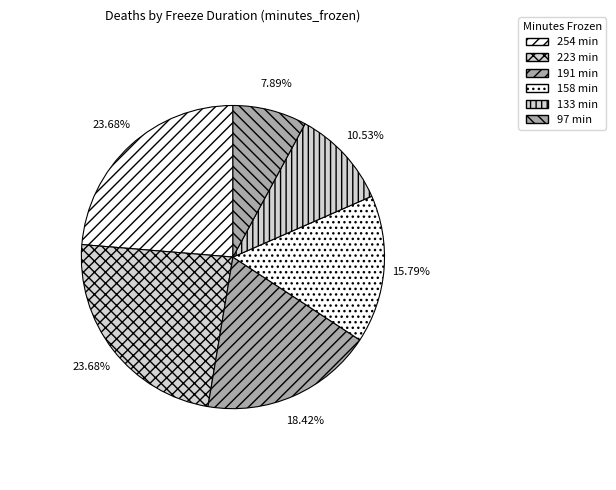

Does 97 represent more than half of the total?

No